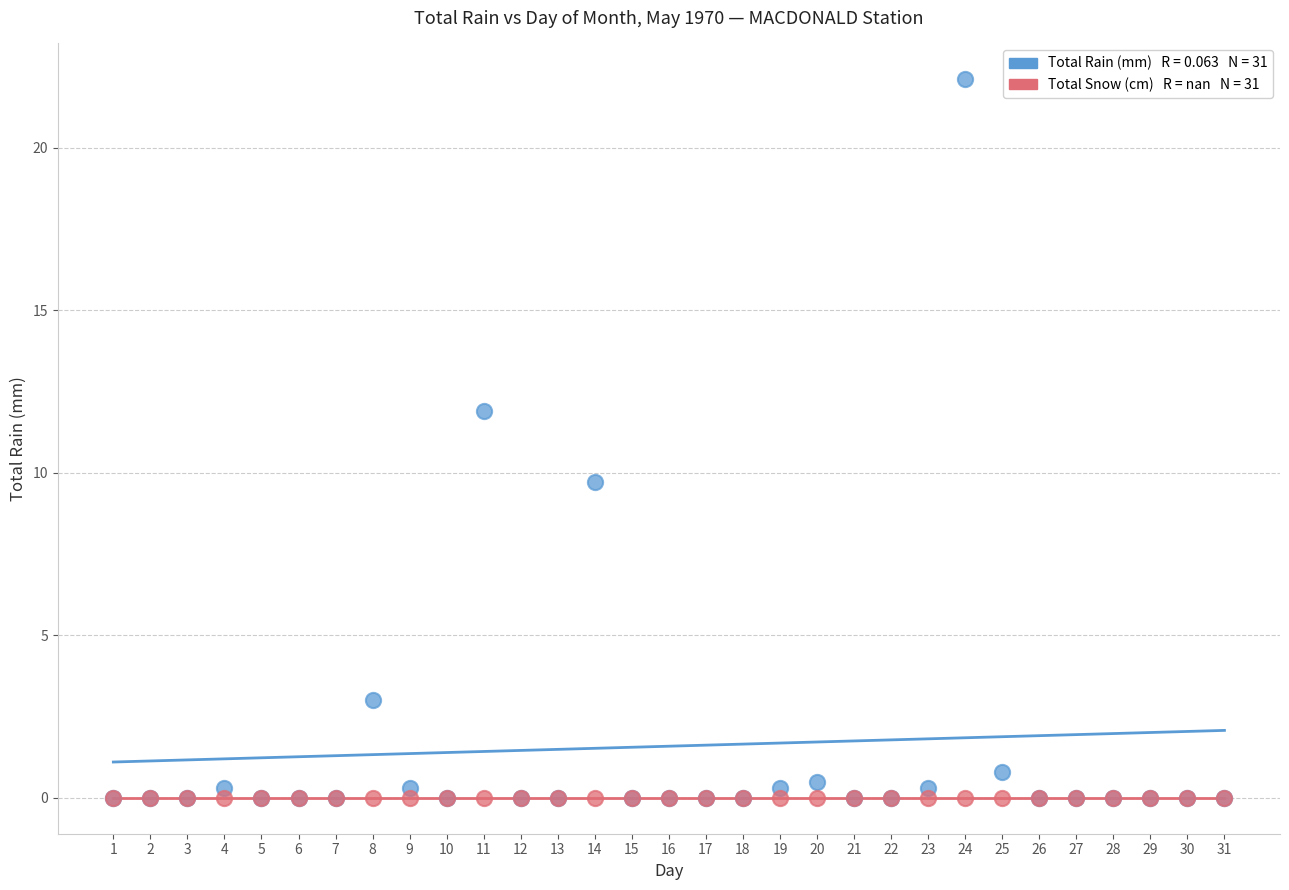

Across all series, what Y value is closest to 11?

11.9